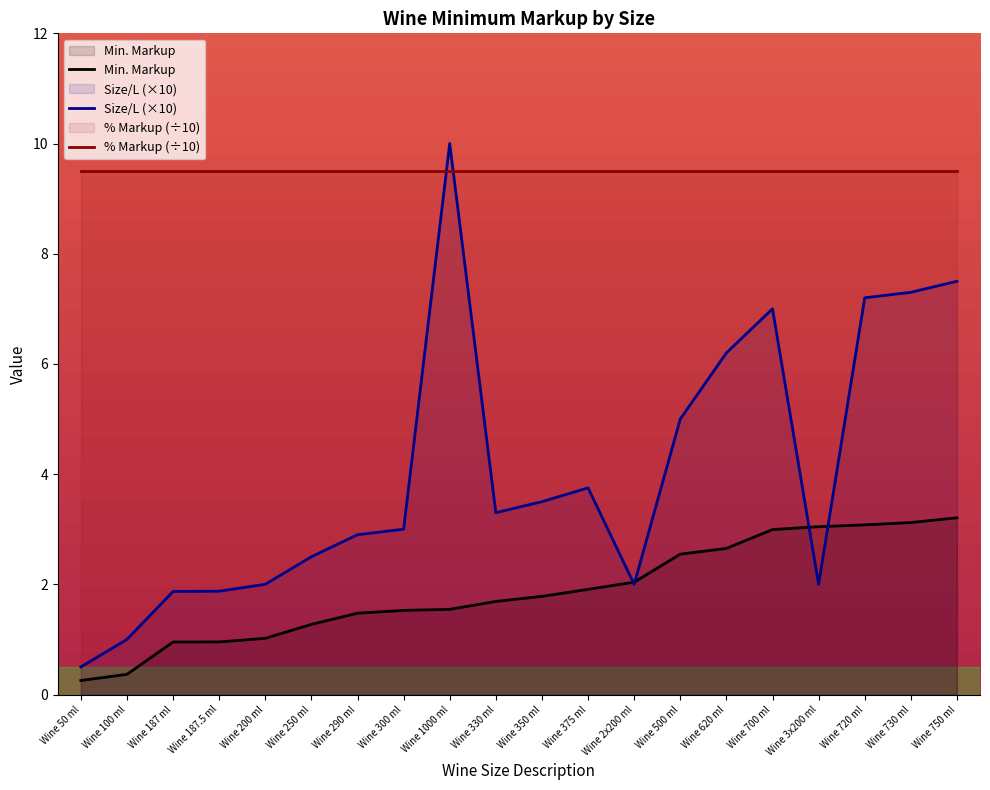

The Size/L series shows 5.2 at Wine 330 ml. True or false?

False